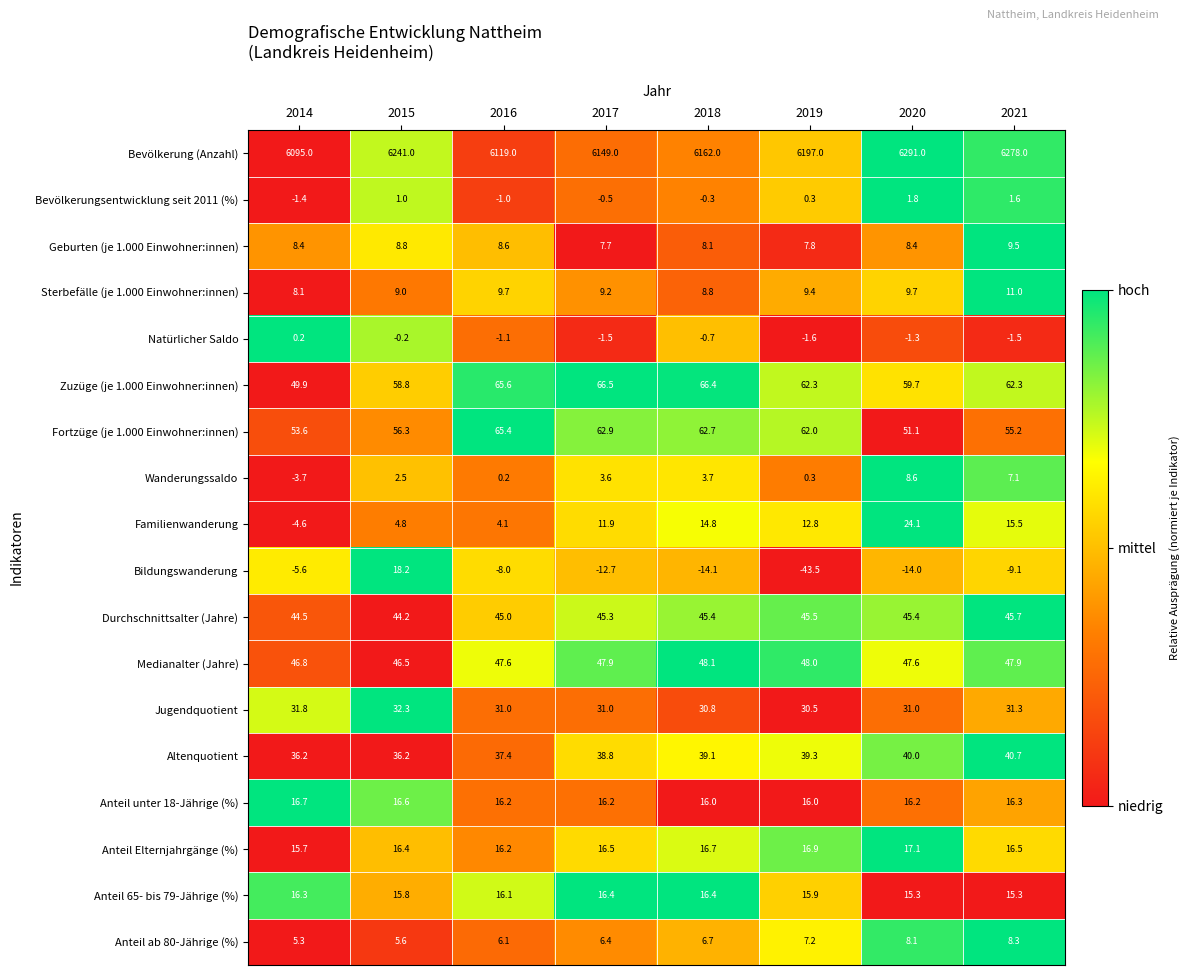

What is the maximum value for Jugendquotient?

32.3